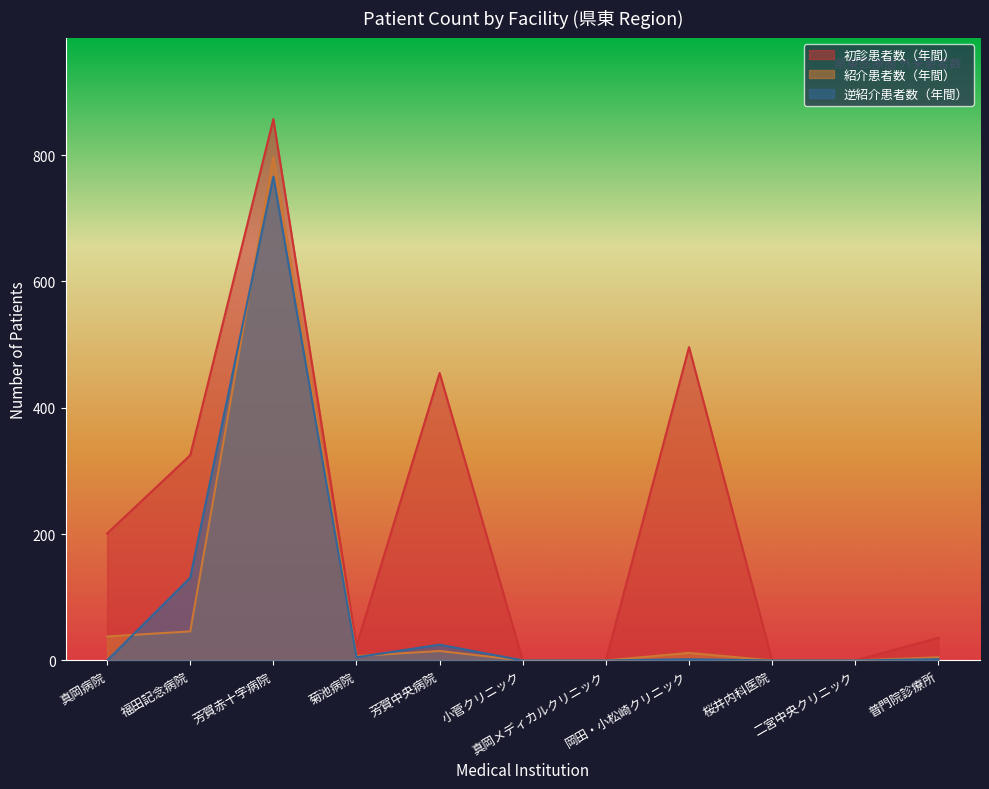

What is the maximum value for 初診患者数（年間）?

857